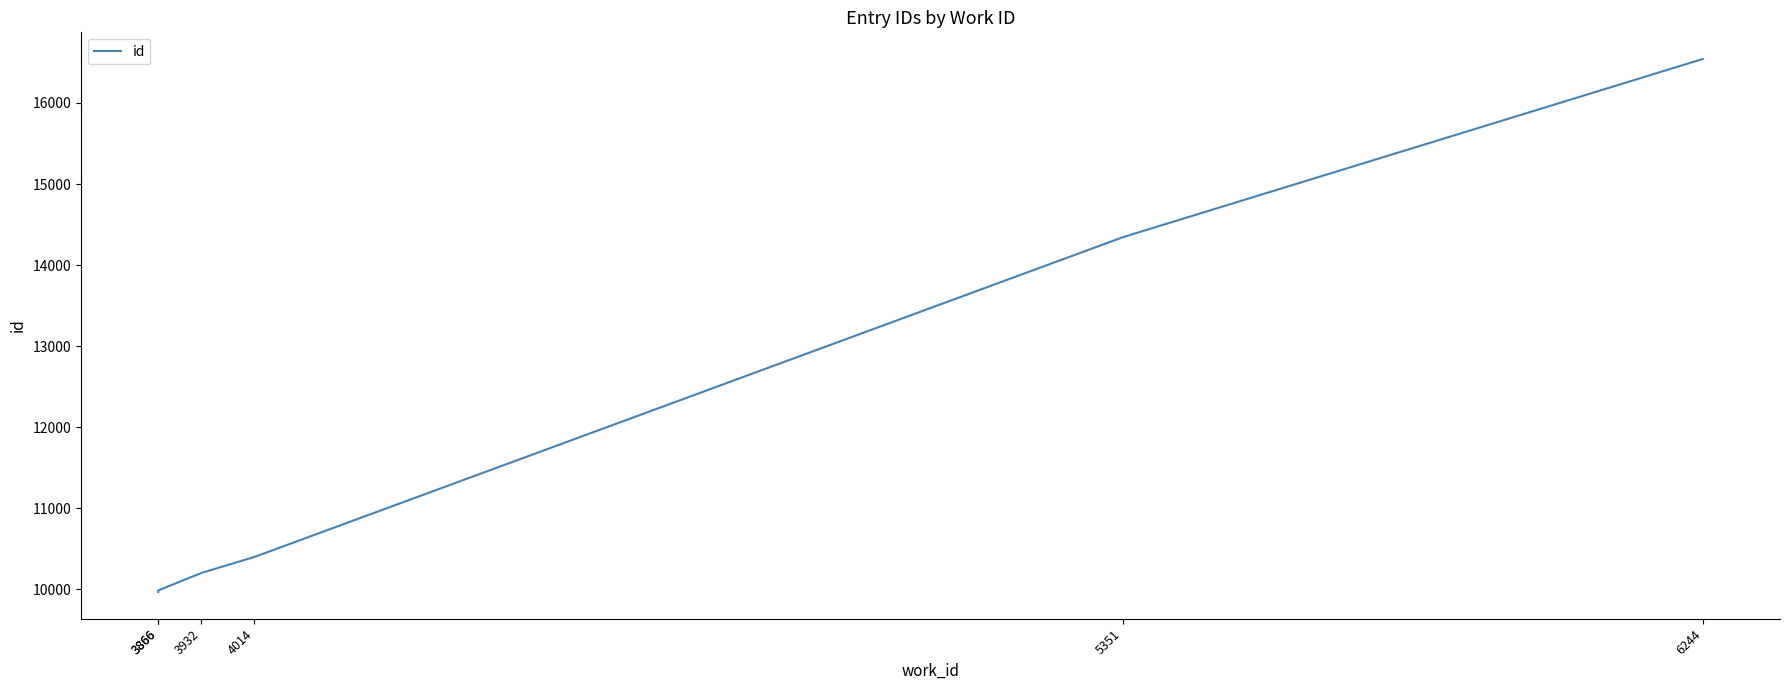

Reading left to right, transcribe all the data shown in this chart.

9966	9986	10201	10399	14344	16543